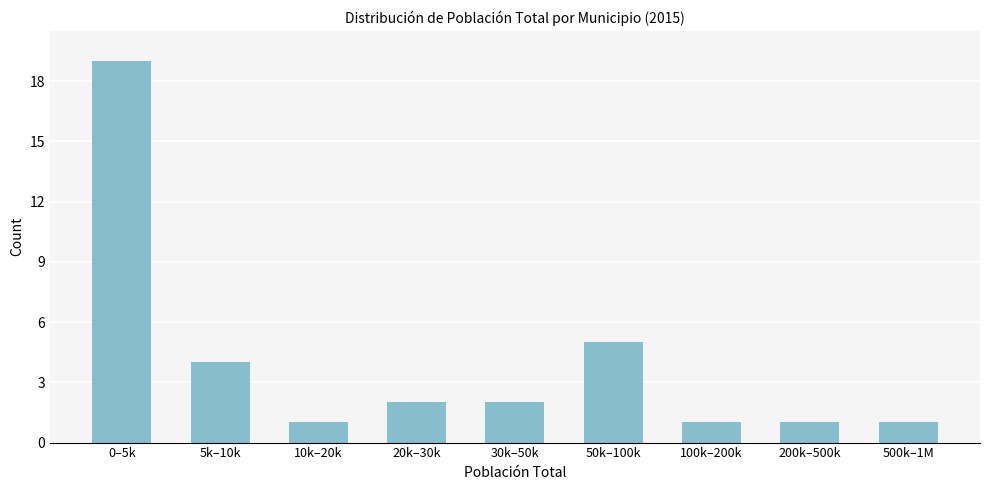

Reading right to left, list all the values displayed in this chart.

500k–1M=1	200k–500k=1	100k–200k=1	50k–100k=5	30k–50k=2	20k–30k=2	10k–20k=1	5k–10k=4	0–5k=19